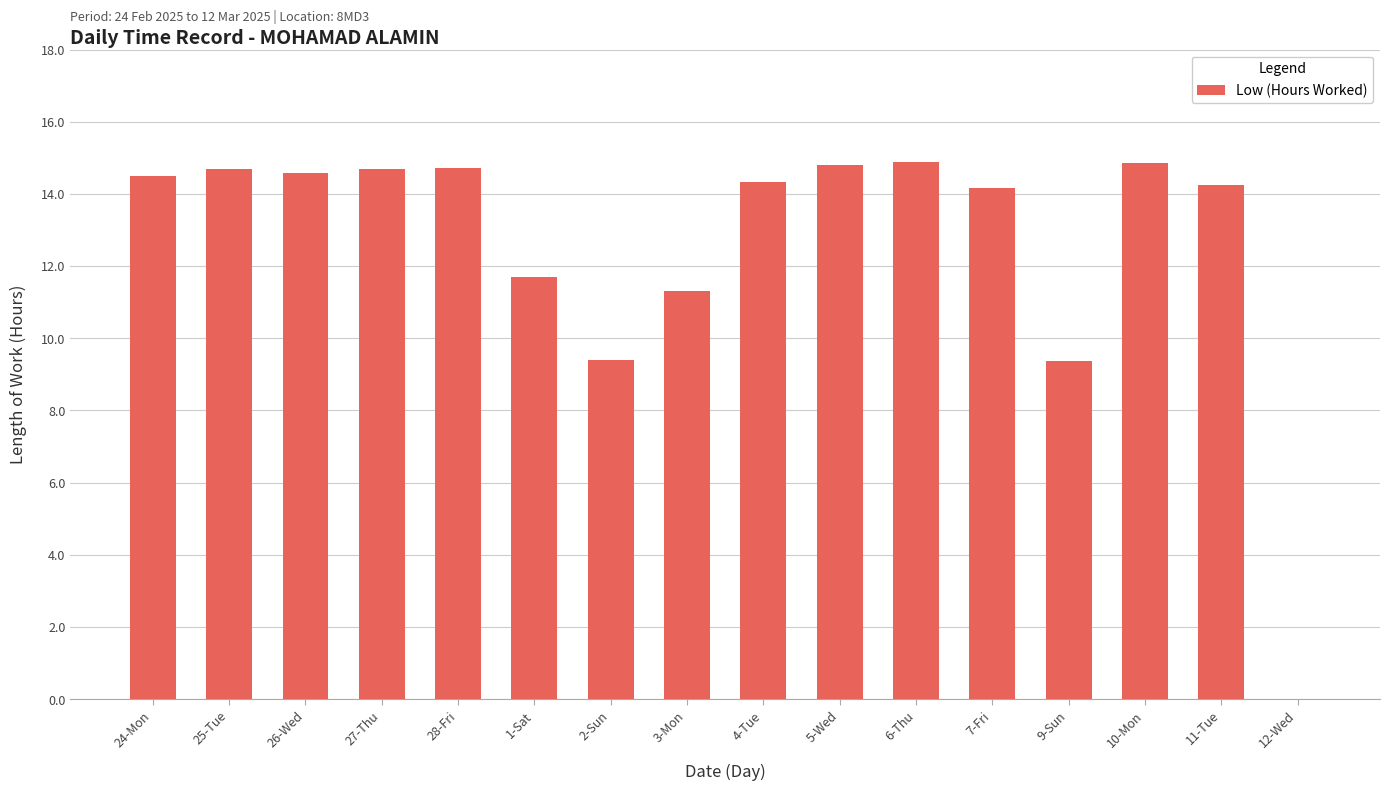

What is the average value?

12.6